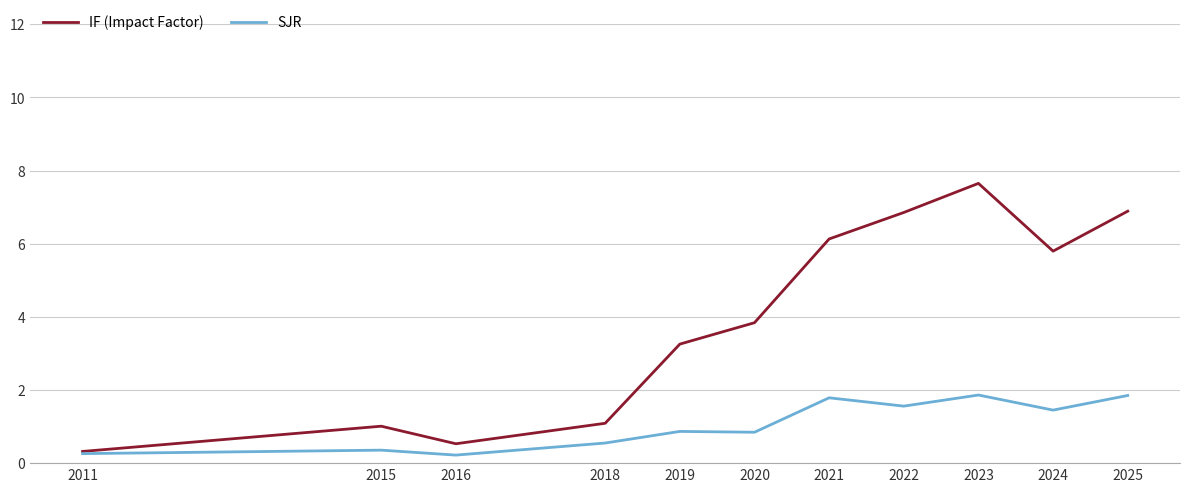

List the series in order of their peak value, highest first.

IF (Impact Factor), SJR